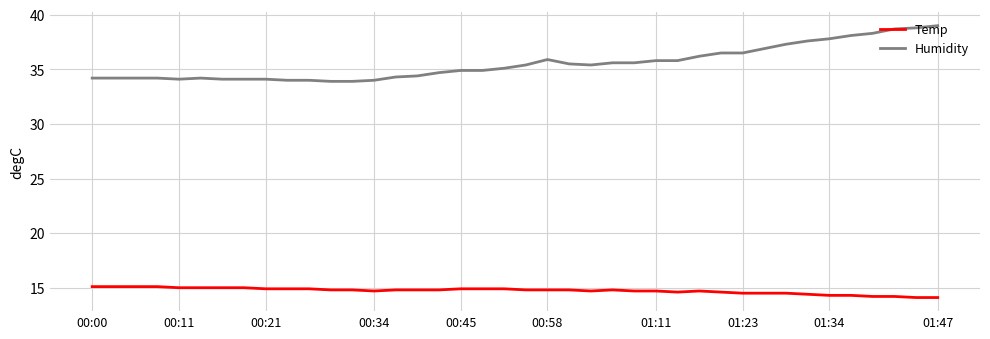

Which series has the largest range (max minus min)?

Humidity